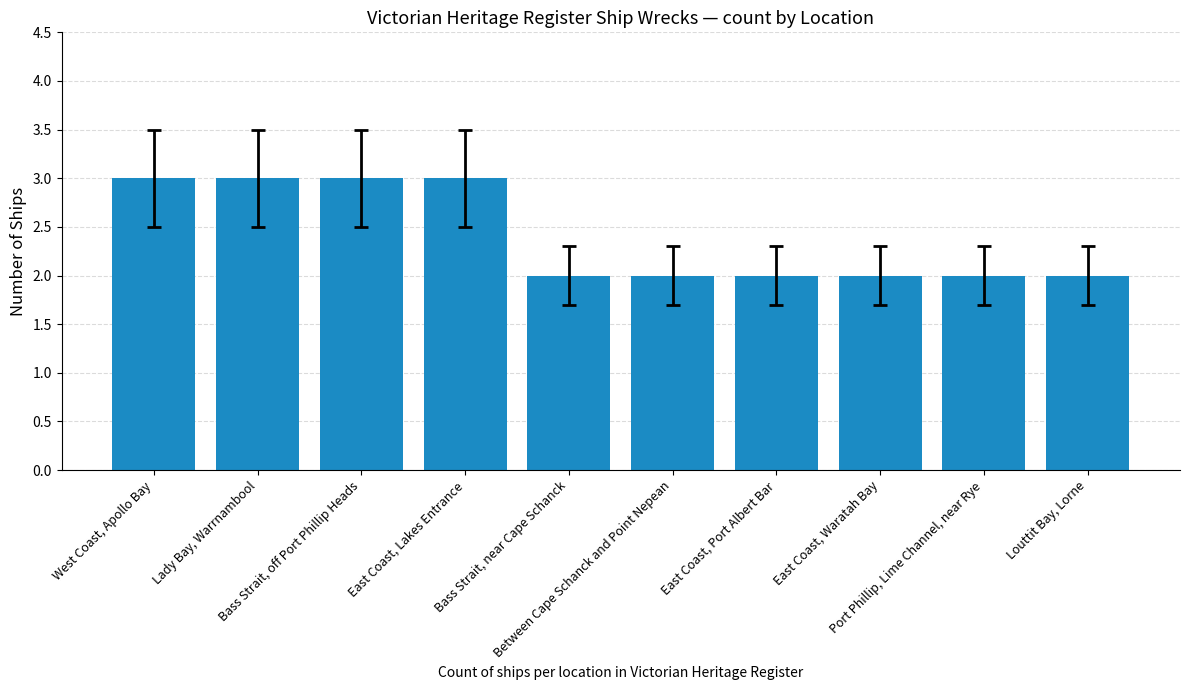

Reading left to right, what are all the values shown in this chart?

3	3	3	3	2	2	2	2	2	2